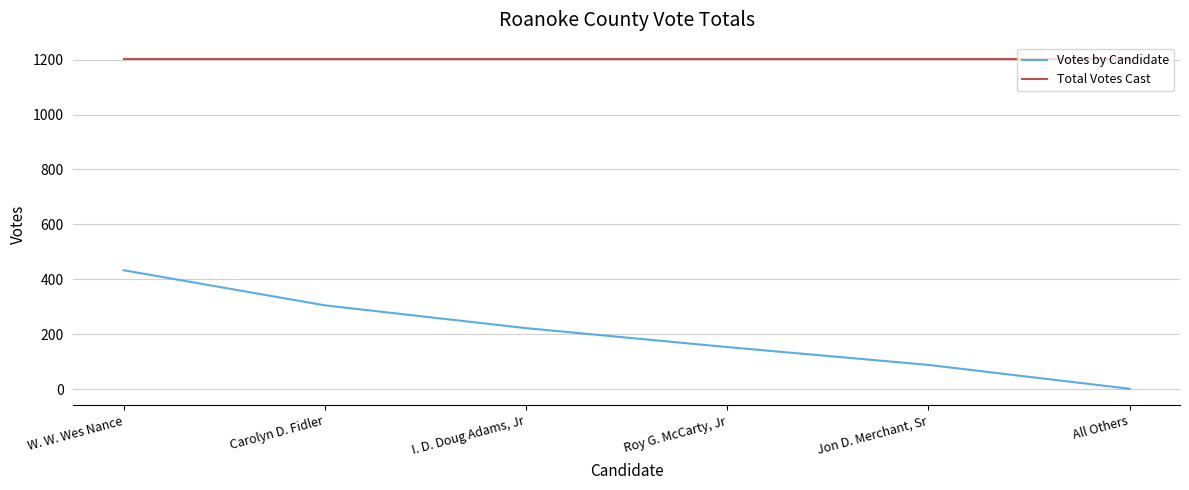

What is the sum of the Votes by Candidate values at W. W. Wes Nance and Jon D. Merchant, Sr?

521